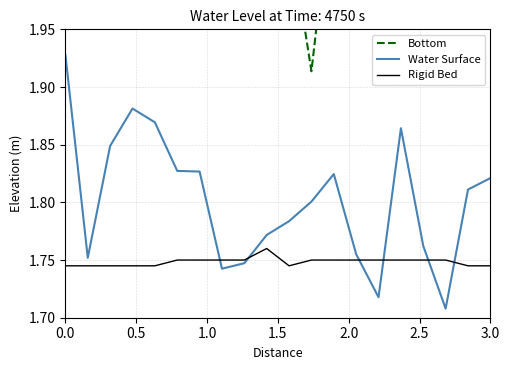

What is the smallest value displayed?

1.7